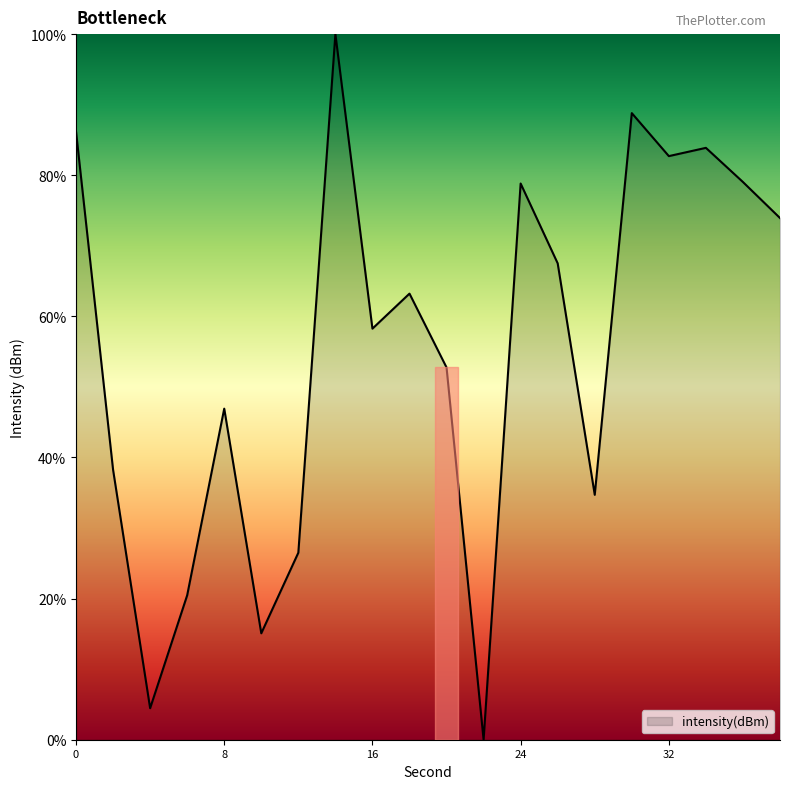

How many values are above zero?

19